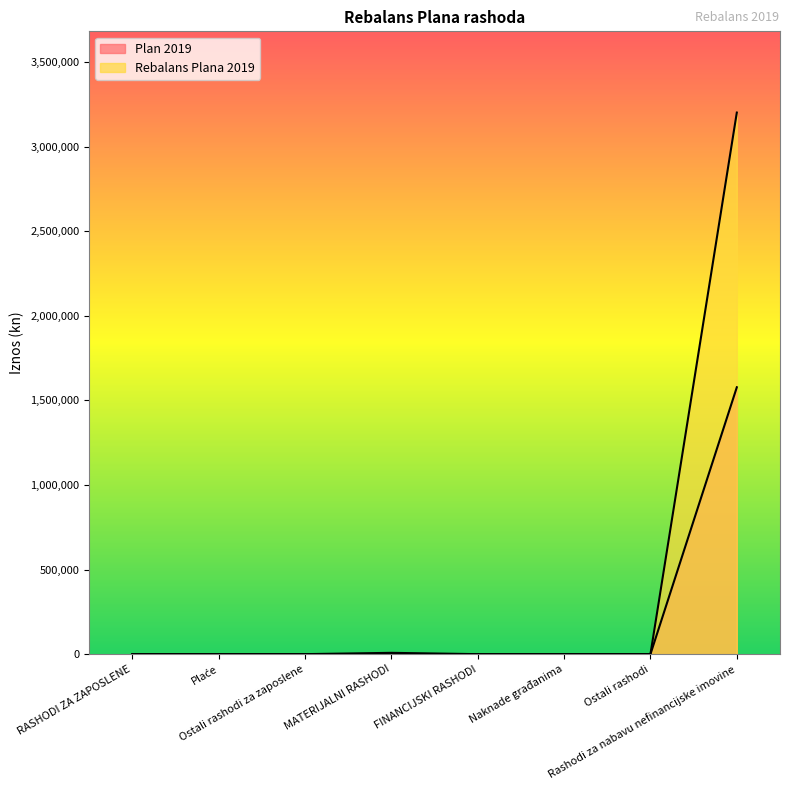

At which label does Rebalans Plana 2019 reach its peak?

Rashodi za nabavu nefinancijske imovine